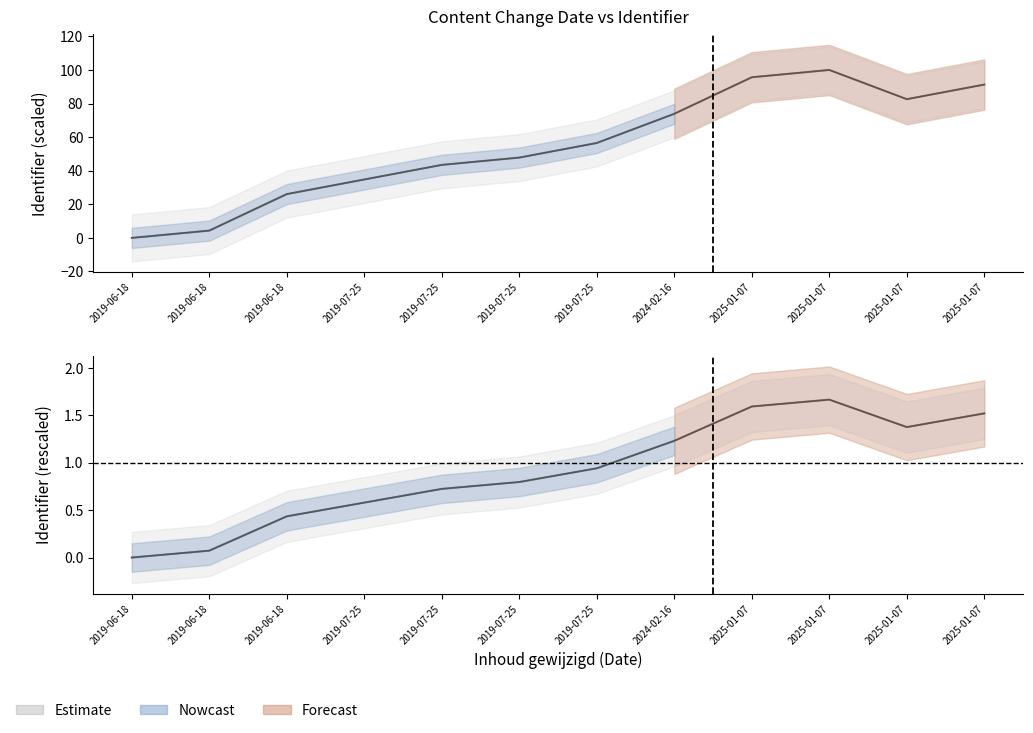

Read the Identifier value at 2025-01-07.

82.6